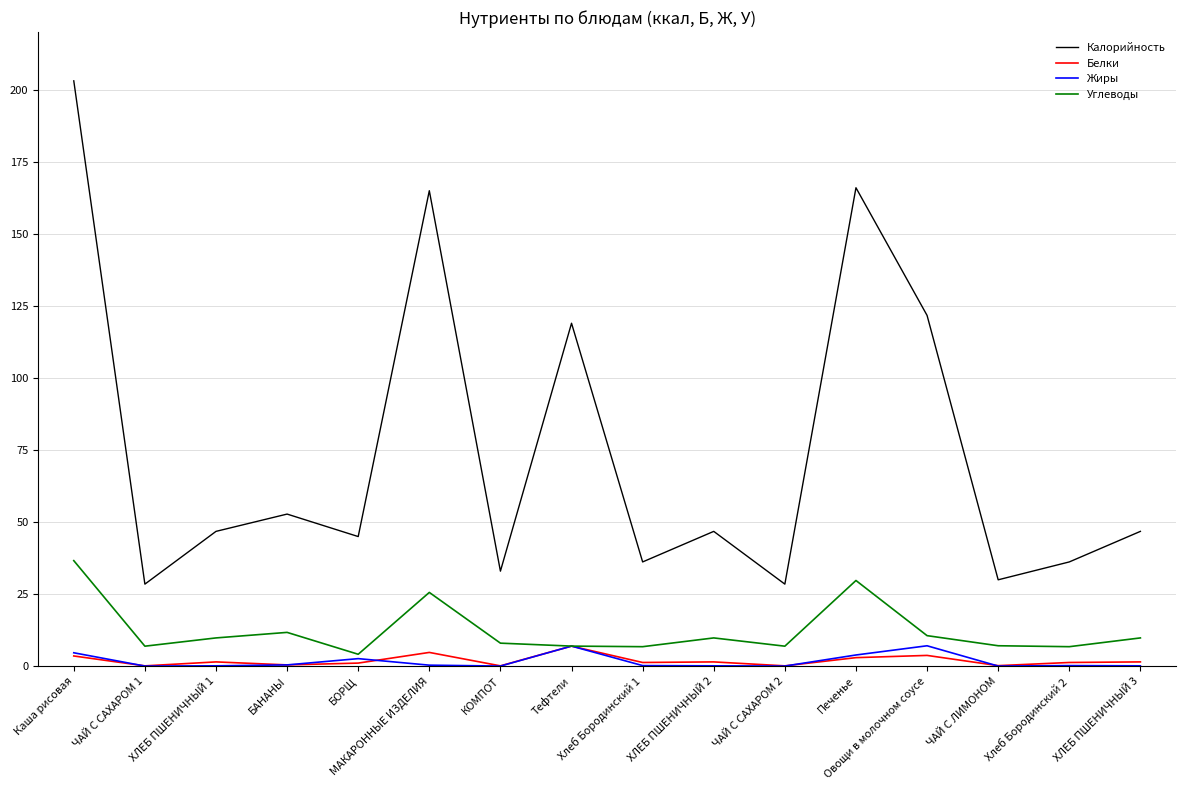

What is the highest value of the Калорийность series?

203.1